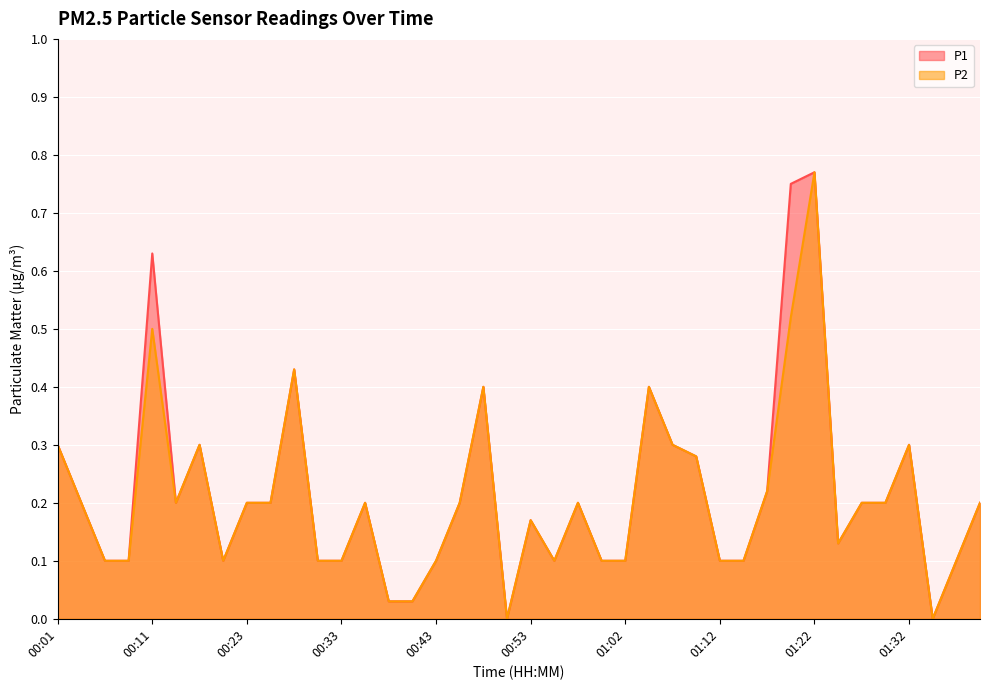

Is it true that P2 equals 0.3 at 00:03?

False